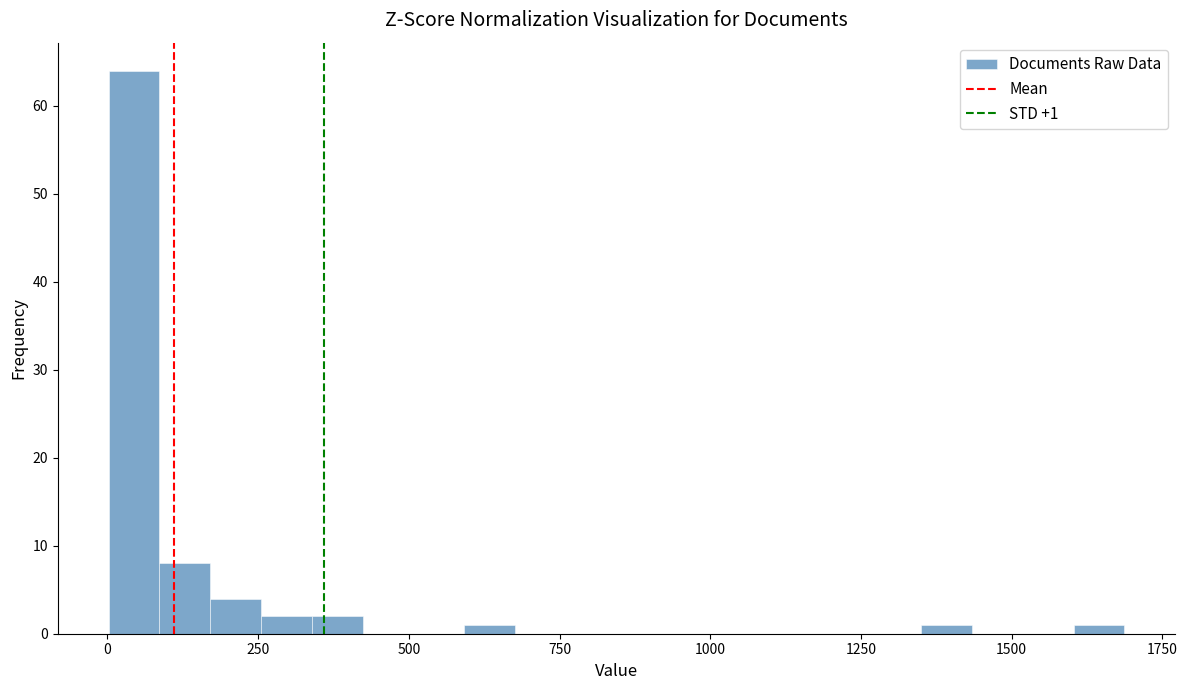

Around what value on the x-axis is the tallest bar? Give the approximate position of its centre, as read against the axis.

50